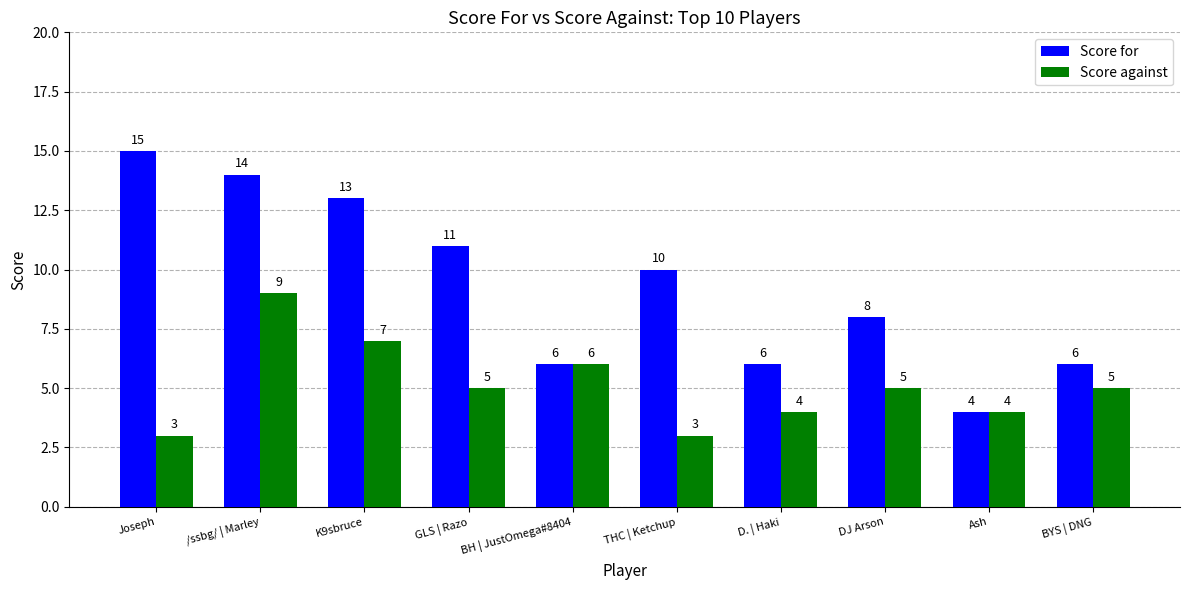

Rank the series by their average value, from highest to lowest.

Score for, Score against